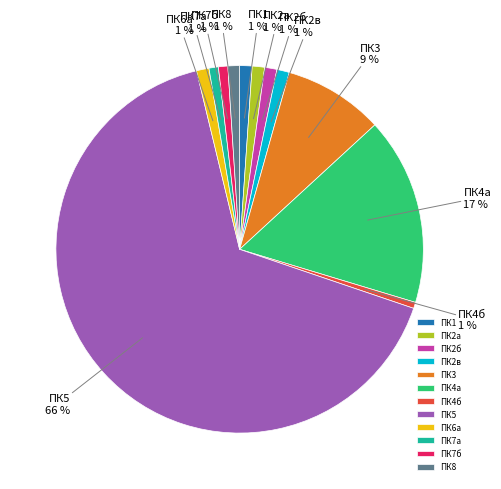

Which slice is the largest?

ПК5